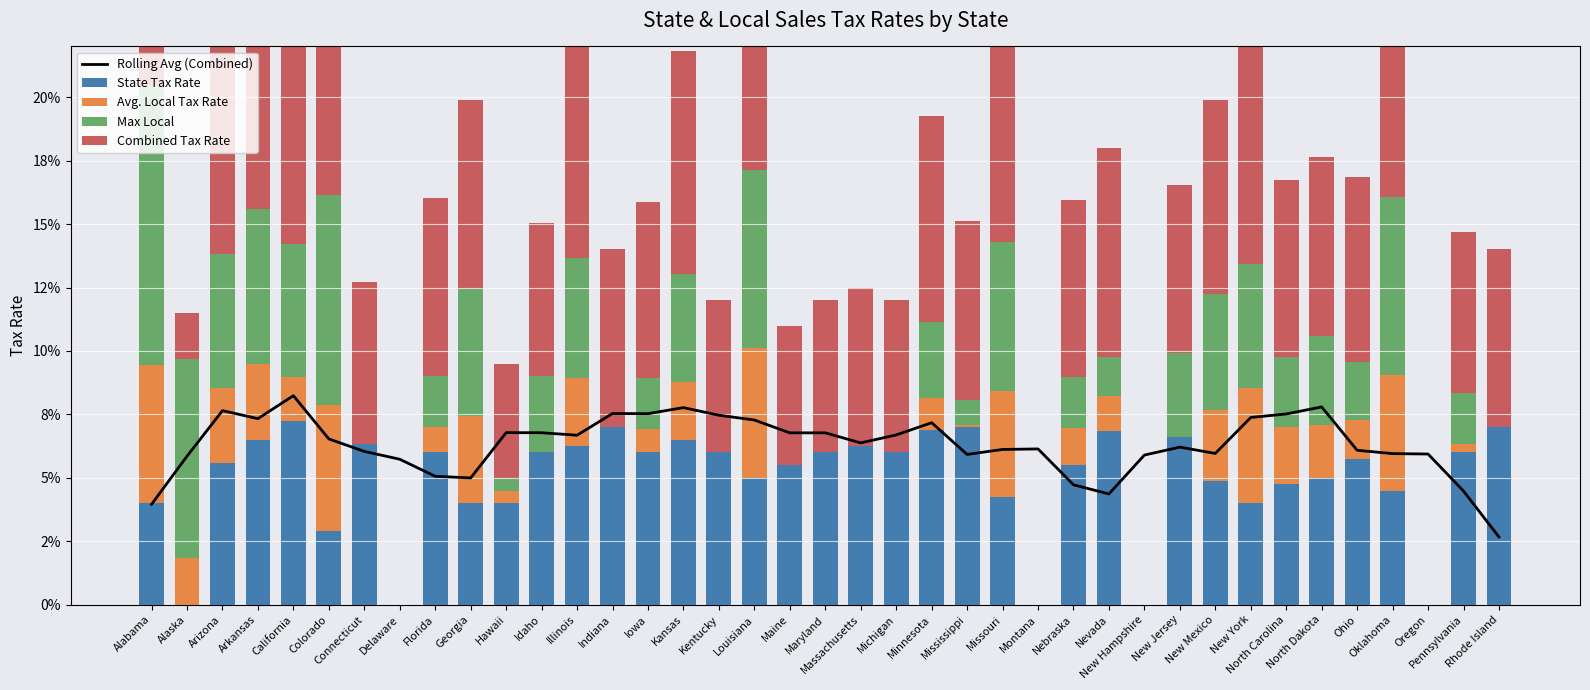

True or false: Max Local has a value of 0.0 at Oregon.

True